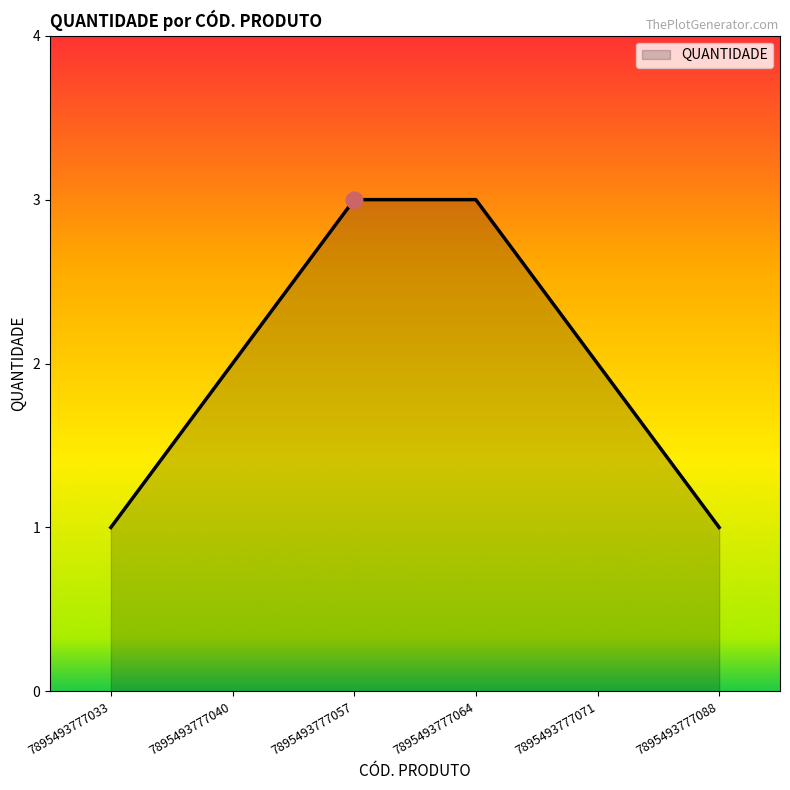

What is the sum of all values?

12